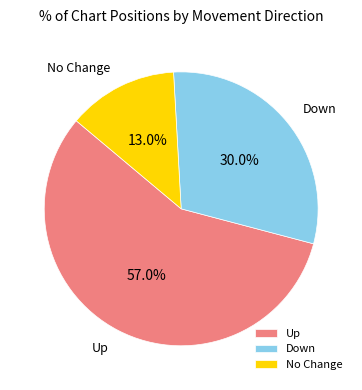

Which has a higher value, Down or No Change?

Down